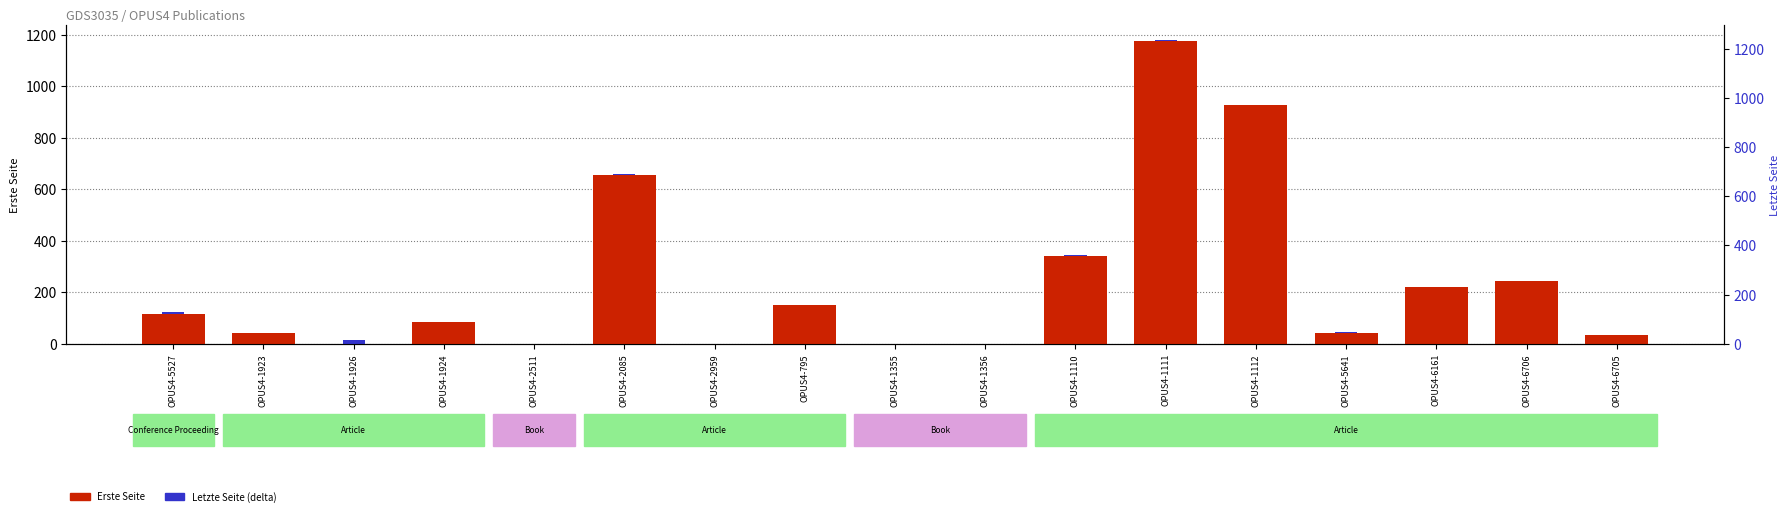

What position from the right is OPUS4-1923?

16